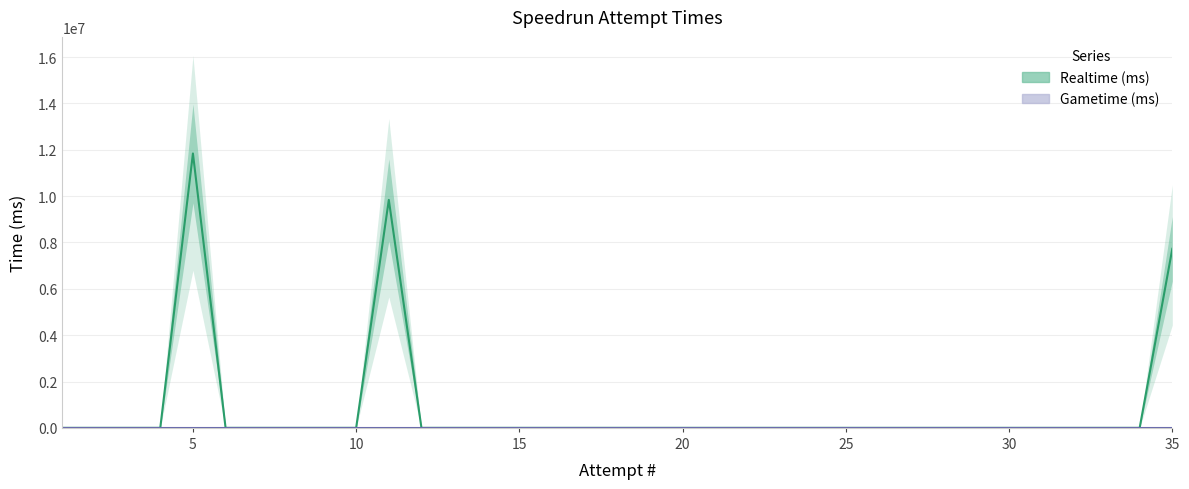

List the labels in order of value, smallest first.

1, 2, 3, 4, 6, 7, 8, 9, 10, 12, 13, 14, 15, 16, 17, 18, 19, 20, 21, 22, 23, 24, 25, 26, 27, 28, 29, 30, 31, 32, 33, 34, 35, 11, 5